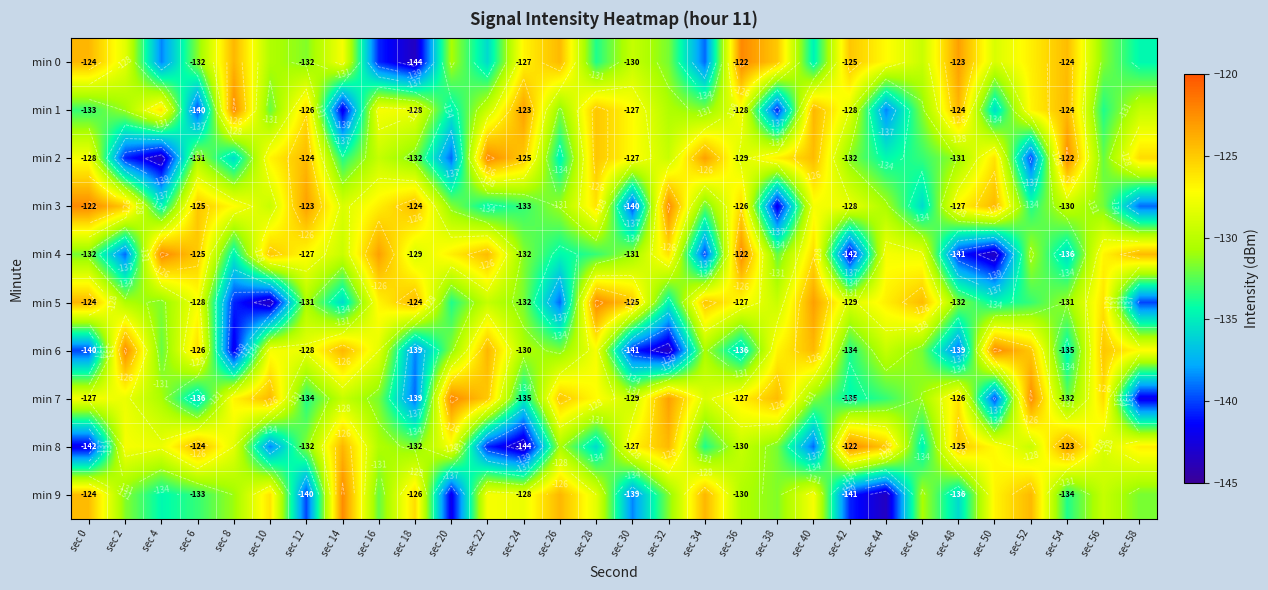

What is the smallest value displayed?

-143.5